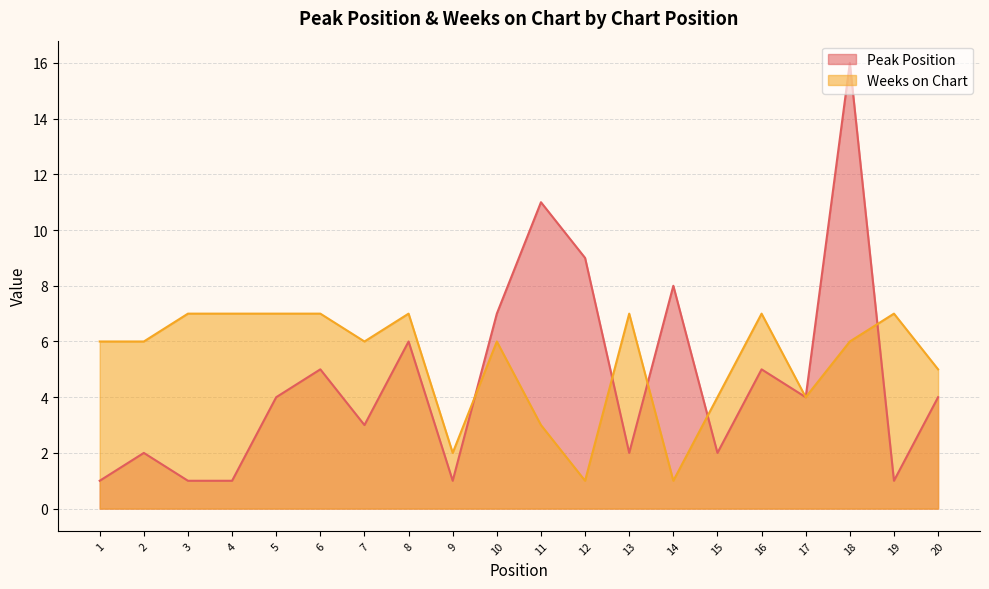

What is the difference between the Weeks on Chart values at 2 and 11?

3